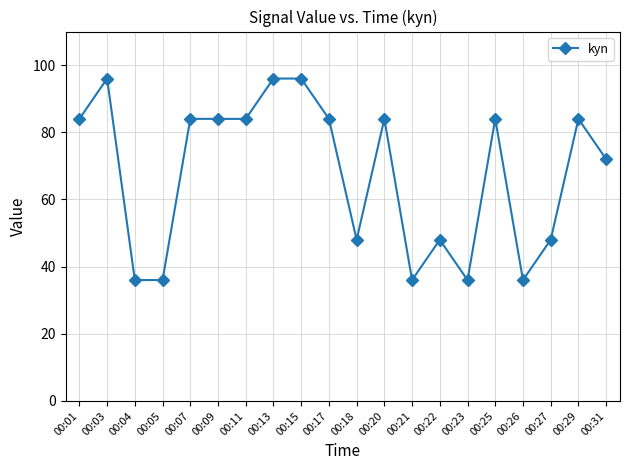

What is the value of the 20th point from the left?

72.0